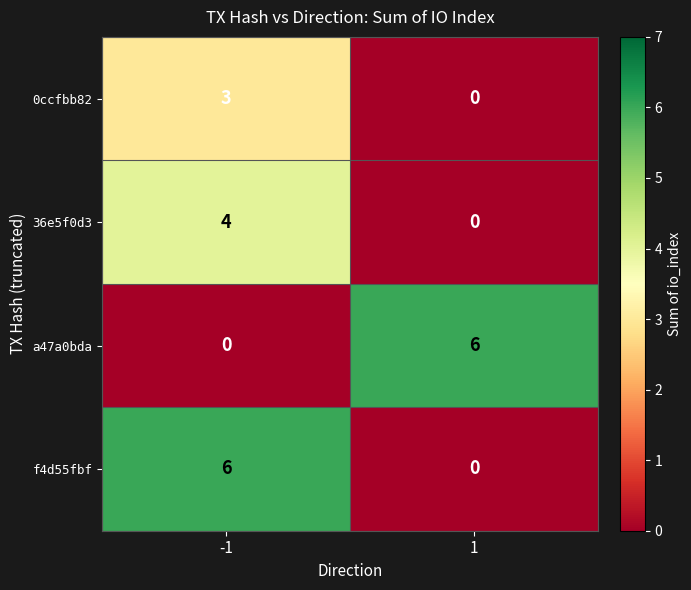

What is the spread (max minus min) of values at 1?

6